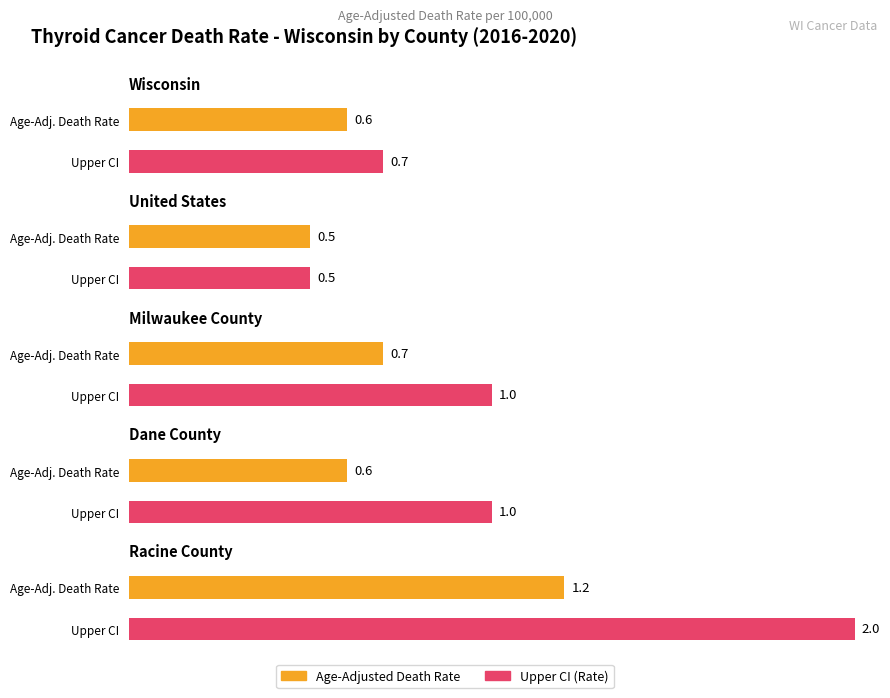

Are the bars horizontal?

Yes